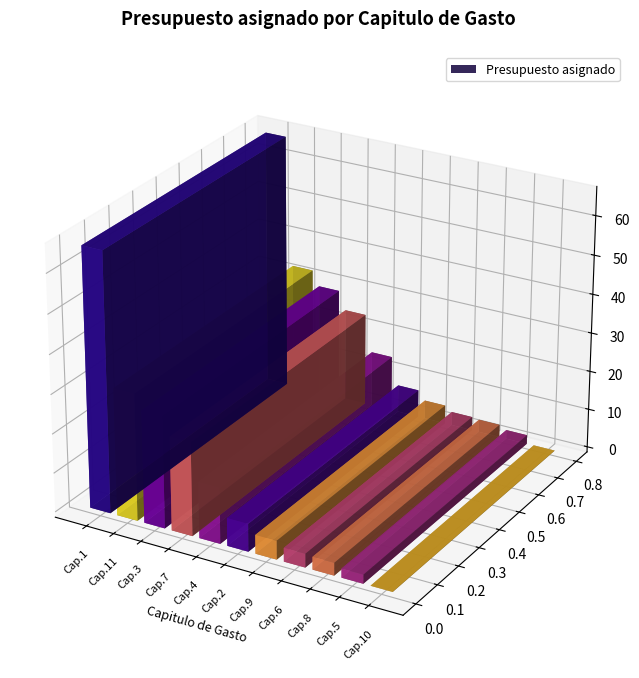

Which has a higher value, 5 or 11?

11